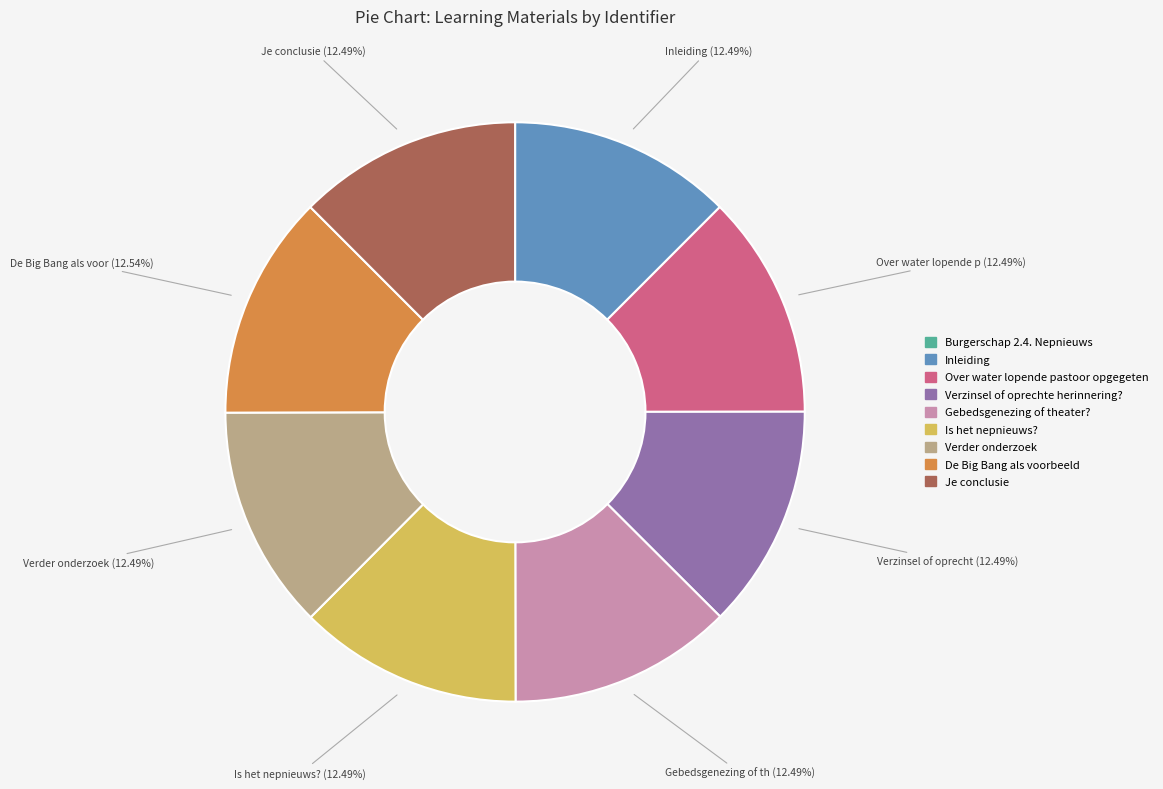

Is the sum of Verzinsel of oprechte herinnering? and Over water lopende pastoor opgegeten greater than half?

No